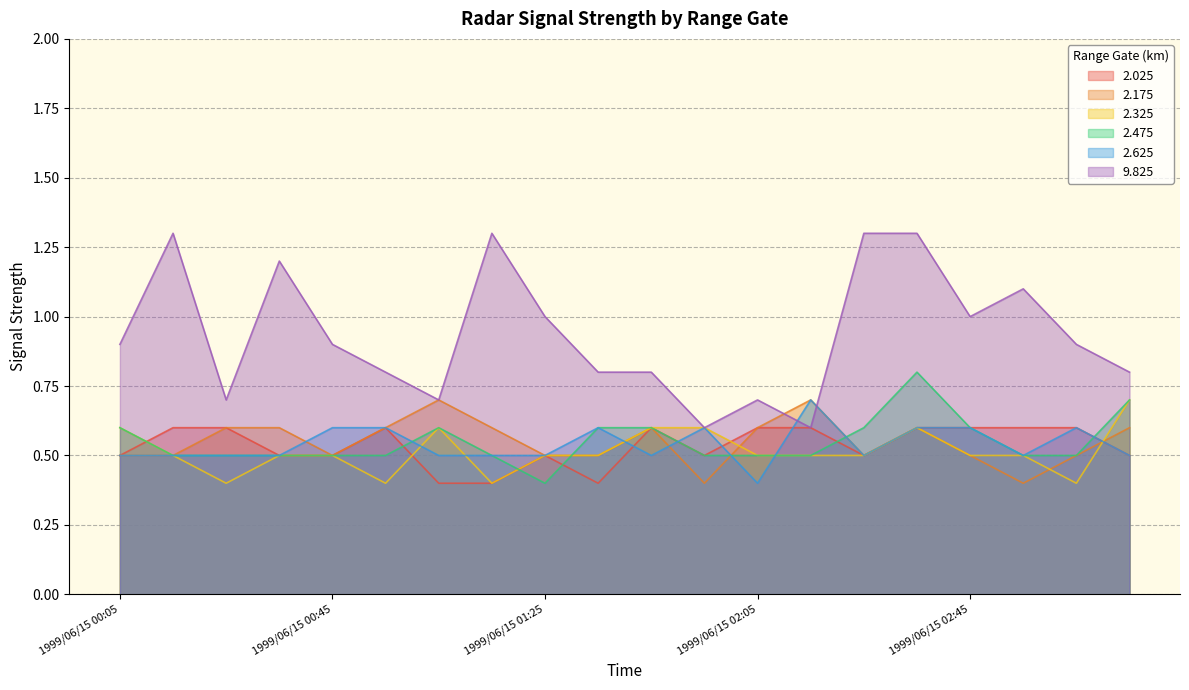

What is the sum of the 2.325 values at 1999/06/15 01:35 and 1999/06/15 00:45?

1.0